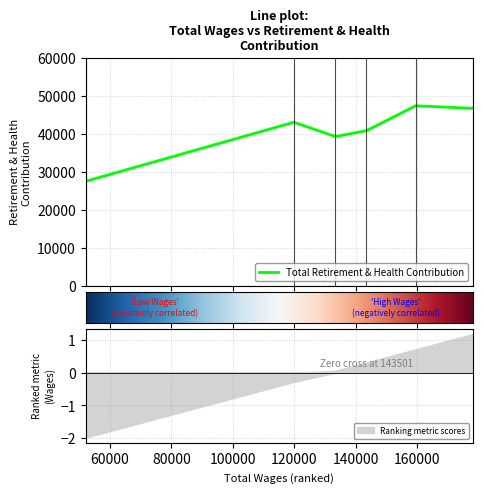

Approximately how many times larger is the value at 178207 compared to 52135?

1.7